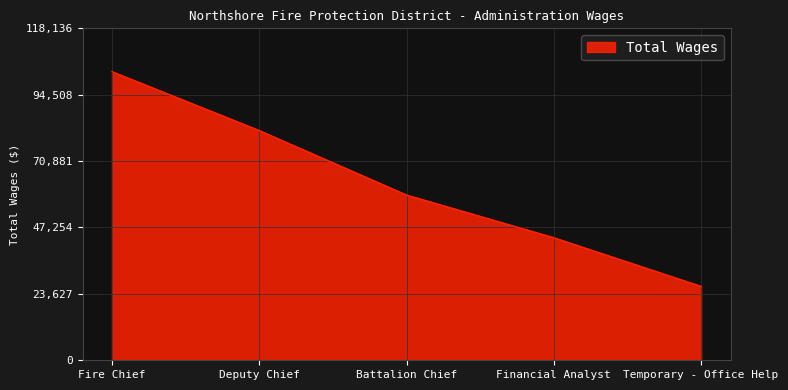

Is it true that the value at Temporary - Office Help is 6789?

False